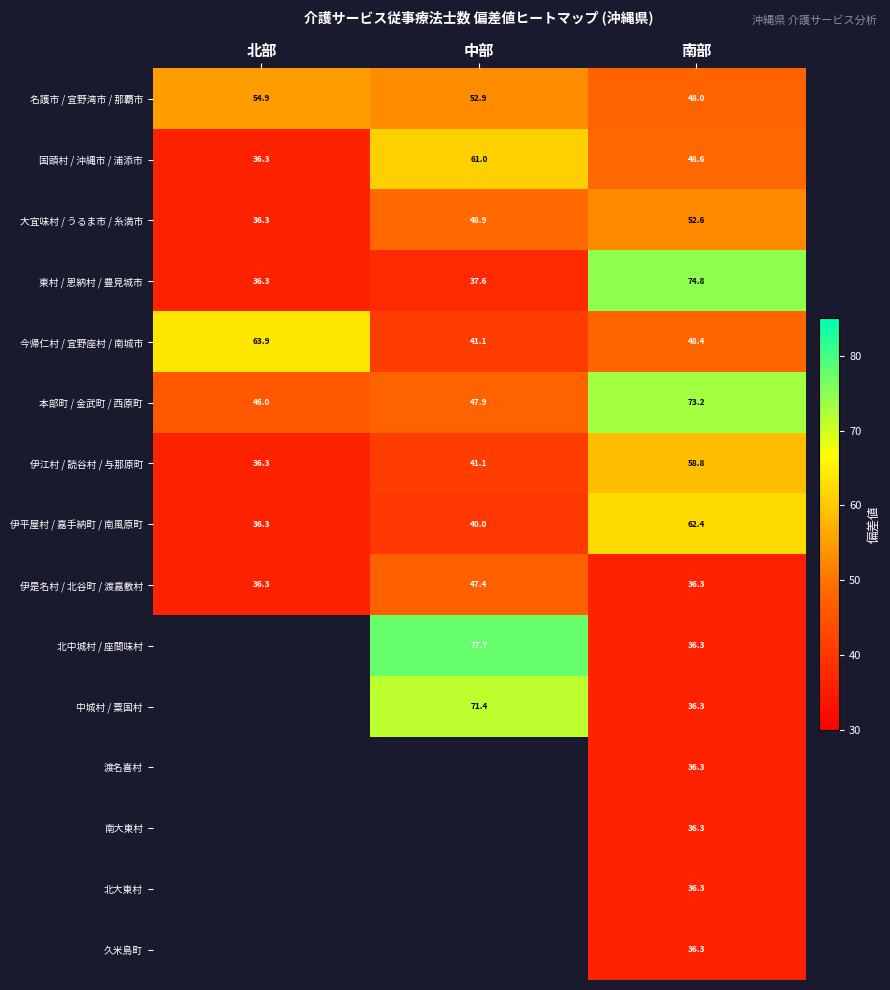

List the labels in order of 大宜味村 / うるま市 / 糸満市 value, largest first.

南部, 中部, 北部